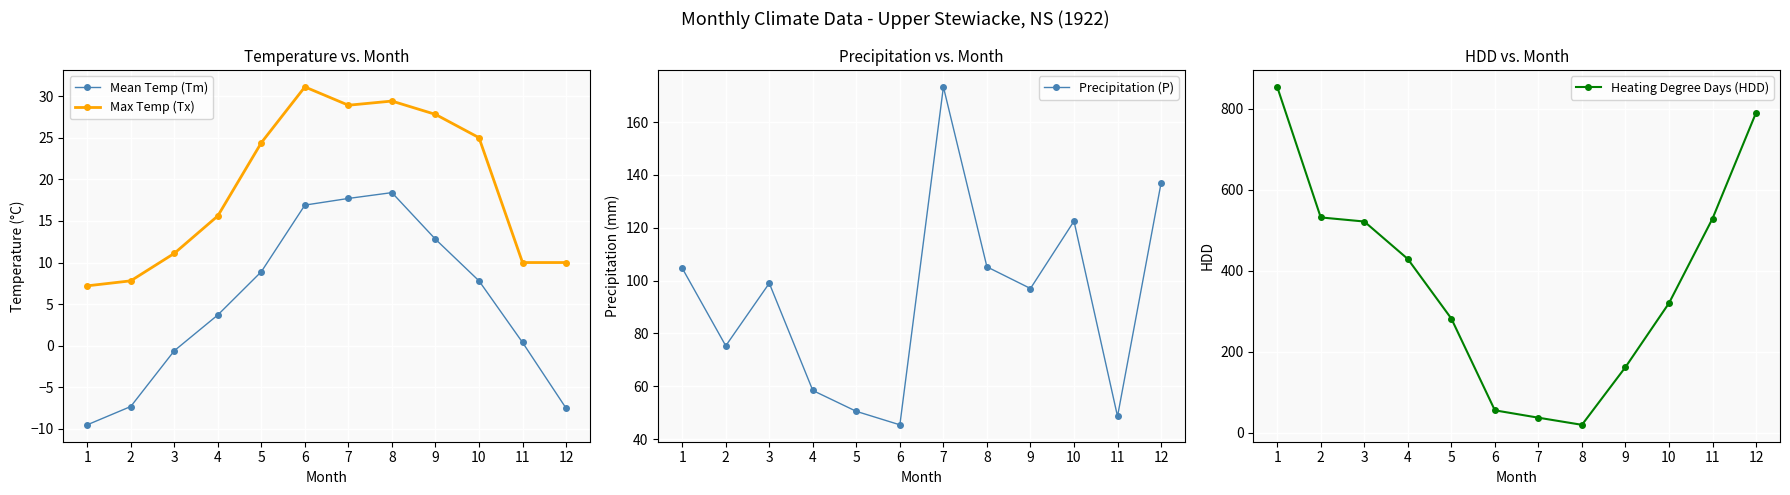

What is the greatest value displayed?

853.7